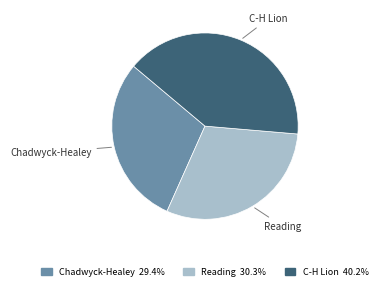

Is there a majority slice in this chart?

No